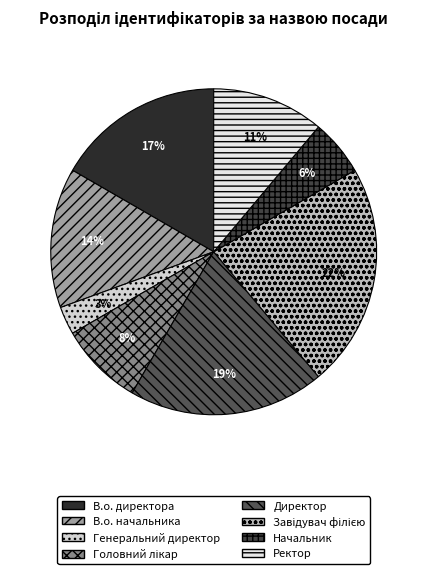

What percentage is the Генеральний директор slice, to the nearest percent?

3%